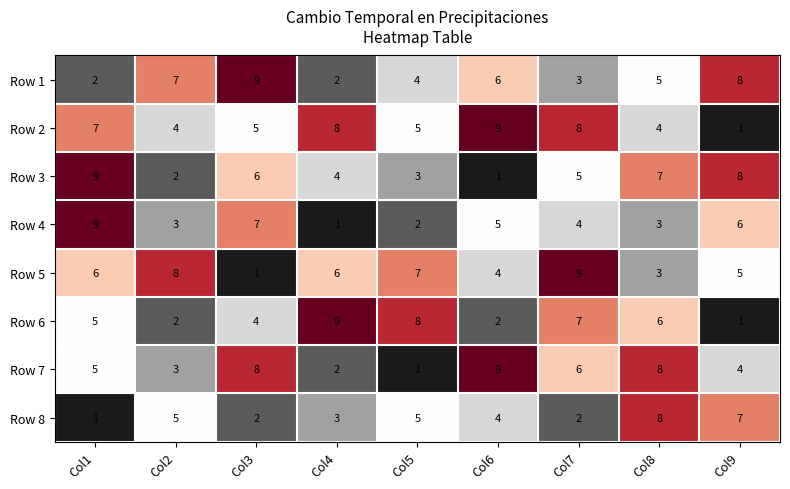

At Col3, list the series in order from largest to smallest.

Row 1, Row 7, Row 4, Row 3, Row 2, Row 6, Row 8, Row 5